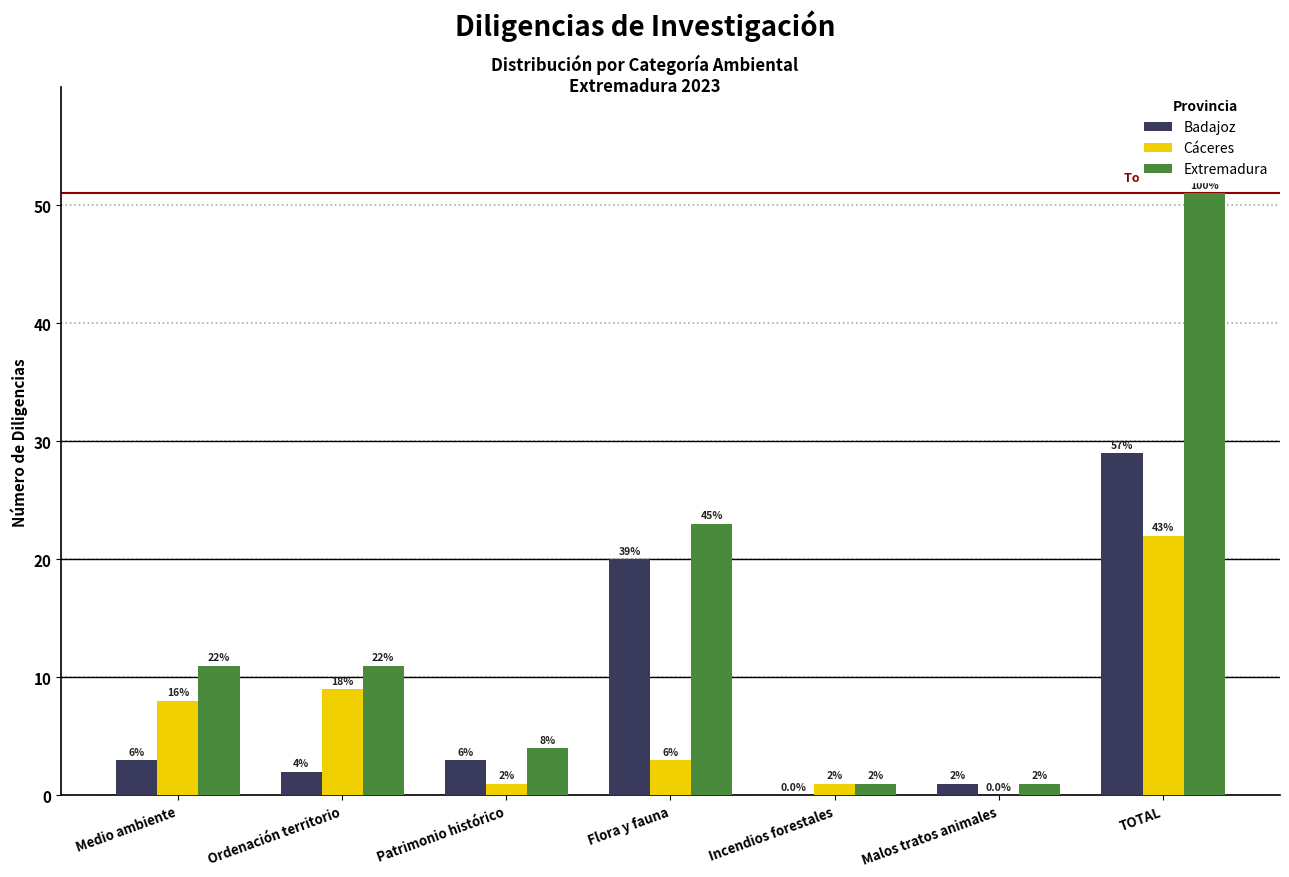

Reading right to left, transcribe all the data shown in this chart.

Badajoz: TOTAL=29	Malos tratos animales=1	Incendios forestales=0	Flora y fauna=20	Patrimonio histórico=3	Ordenación territorio=2	Medio ambiente=3
Cáceres: TOTAL=22	Malos tratos animales=0	Incendios forestales=1	Flora y fauna=3	Patrimonio histórico=1	Ordenación territorio=9	Medio ambiente=8
Extremadura: TOTAL=51	Malos tratos animales=1	Incendios forestales=1	Flora y fauna=23	Patrimonio histórico=4	Ordenación territorio=11	Medio ambiente=11